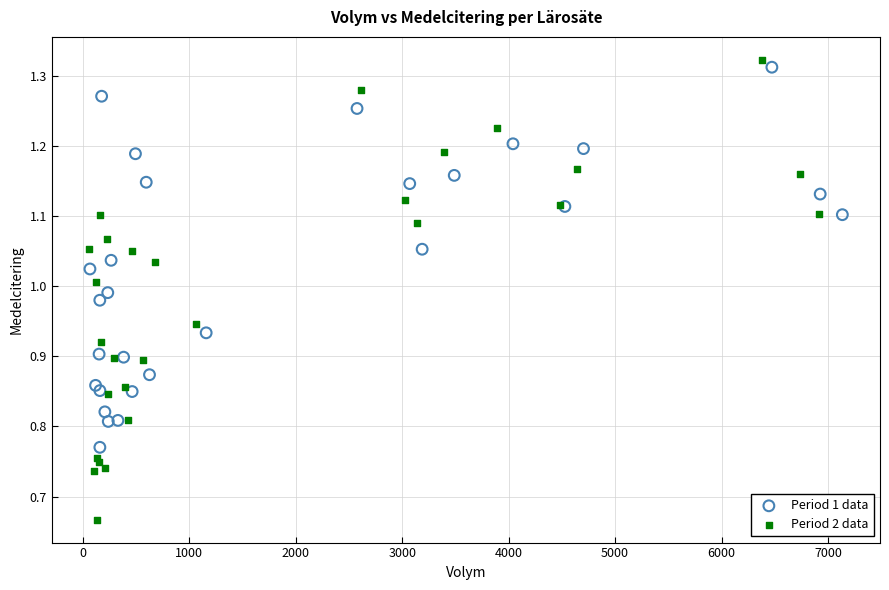

Which series has the widest spread of Y values?

Period 2 data